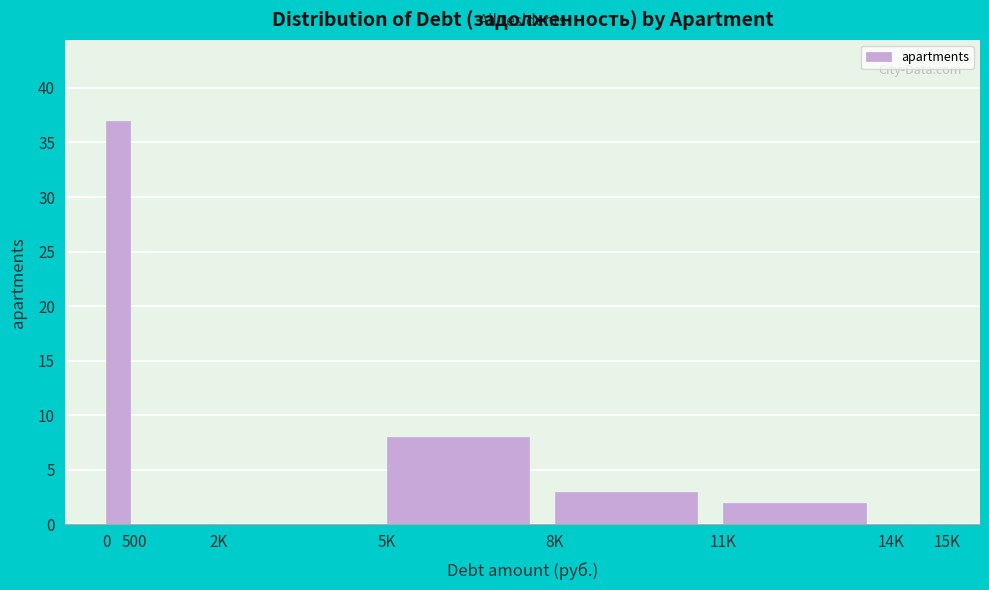

Reading right to left, what are all the values shown in this chart?

14K=0	11K=2	8K=3	5K=8	2K=0	500=0	0=37